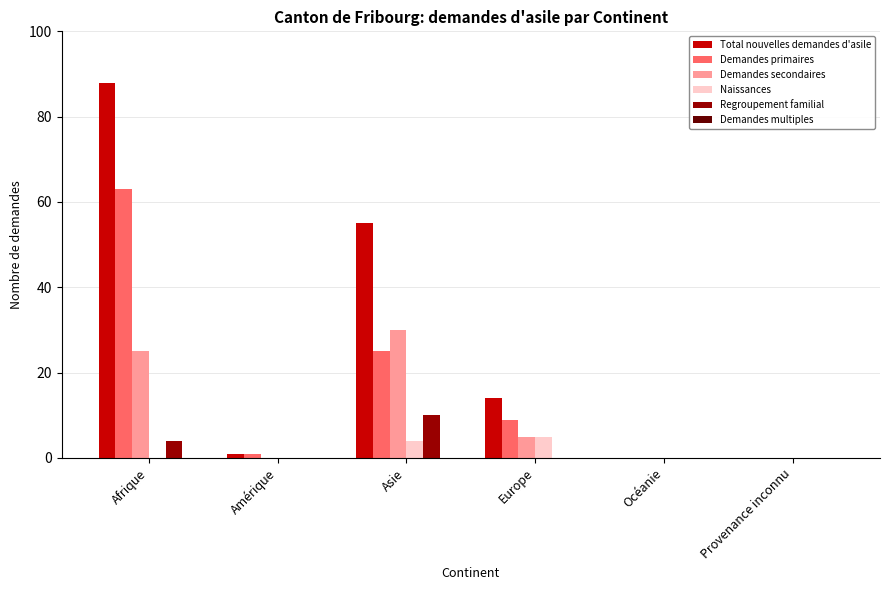

Count the number of data series in this chart.

5